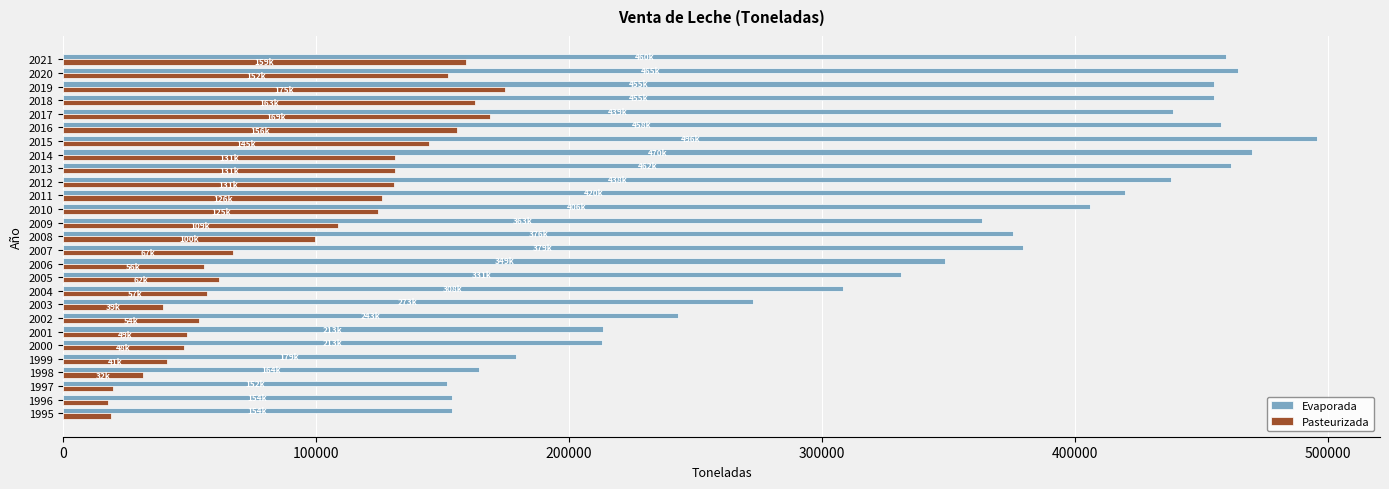

Rank the series by their average value, from lowest to highest.

Pasteurizada, Evaporada